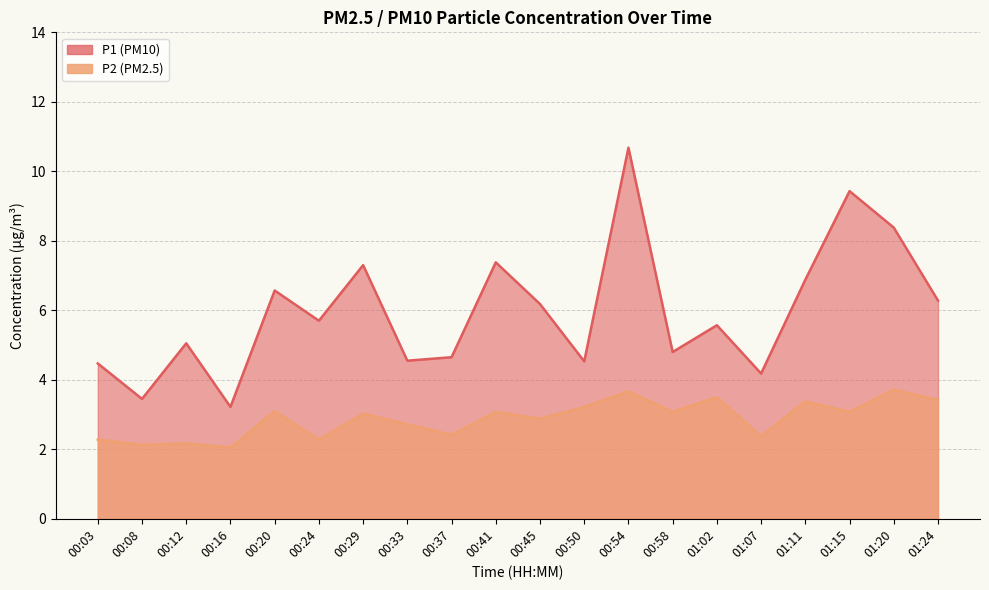

Rank the categories by P2 value from highest to lowest.

01:20, 00:54, 01:02, 01:24, 01:11, 00:50, 00:20, 00:41, 00:58, 01:15, 00:29, 00:45, 00:33, 00:37, 01:07, 00:03, 00:24, 00:12, 00:08, 00:16